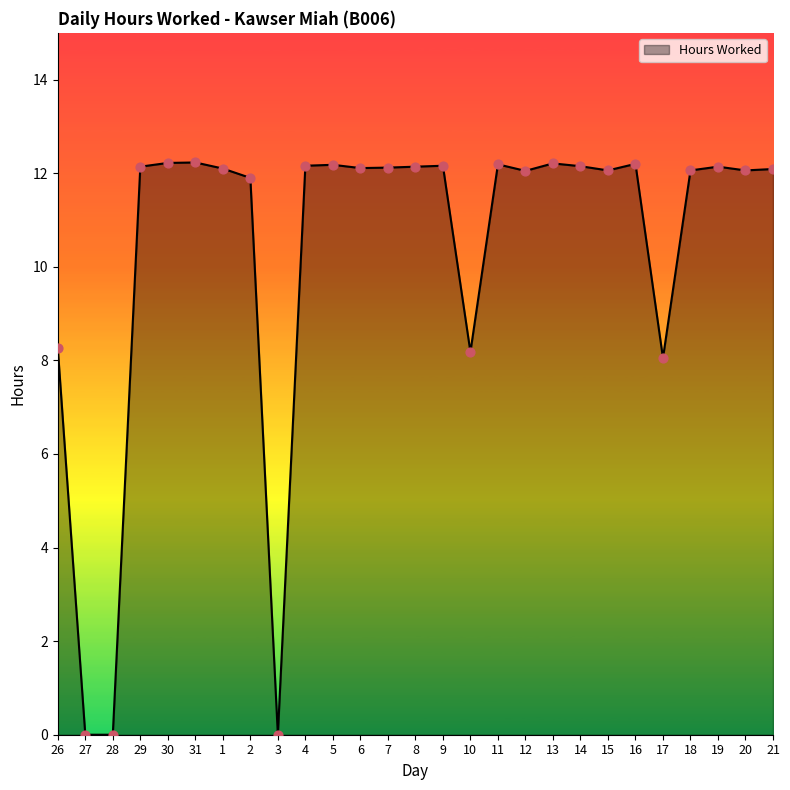

Between 31 and 20, which is larger?

31